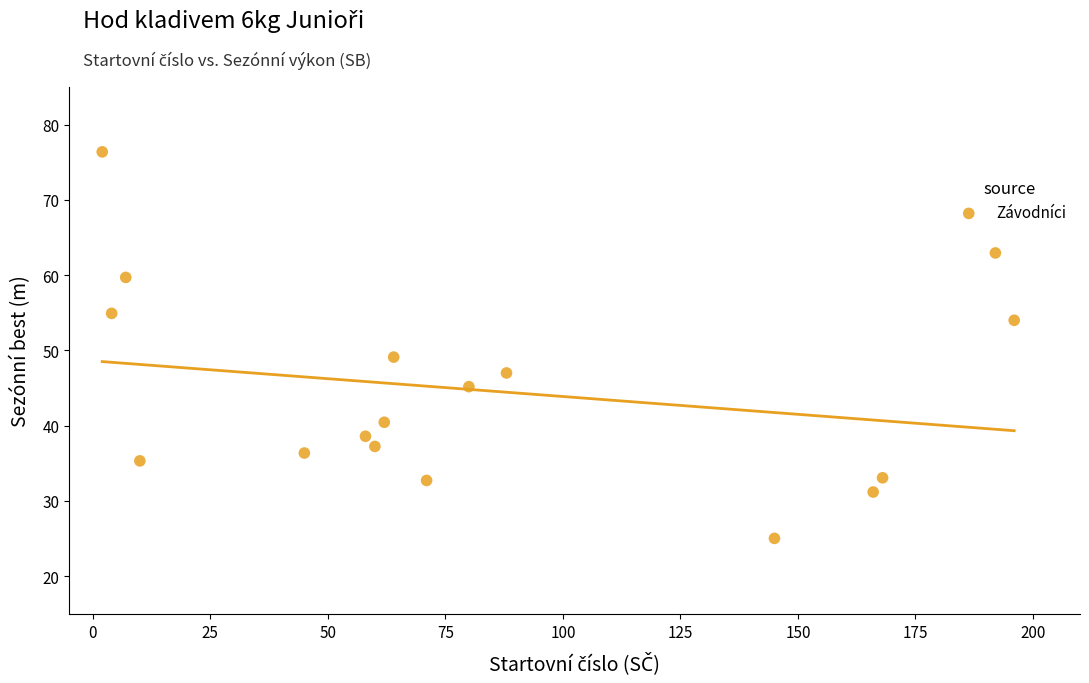

What is the range of X values (max minus min)?

194.0